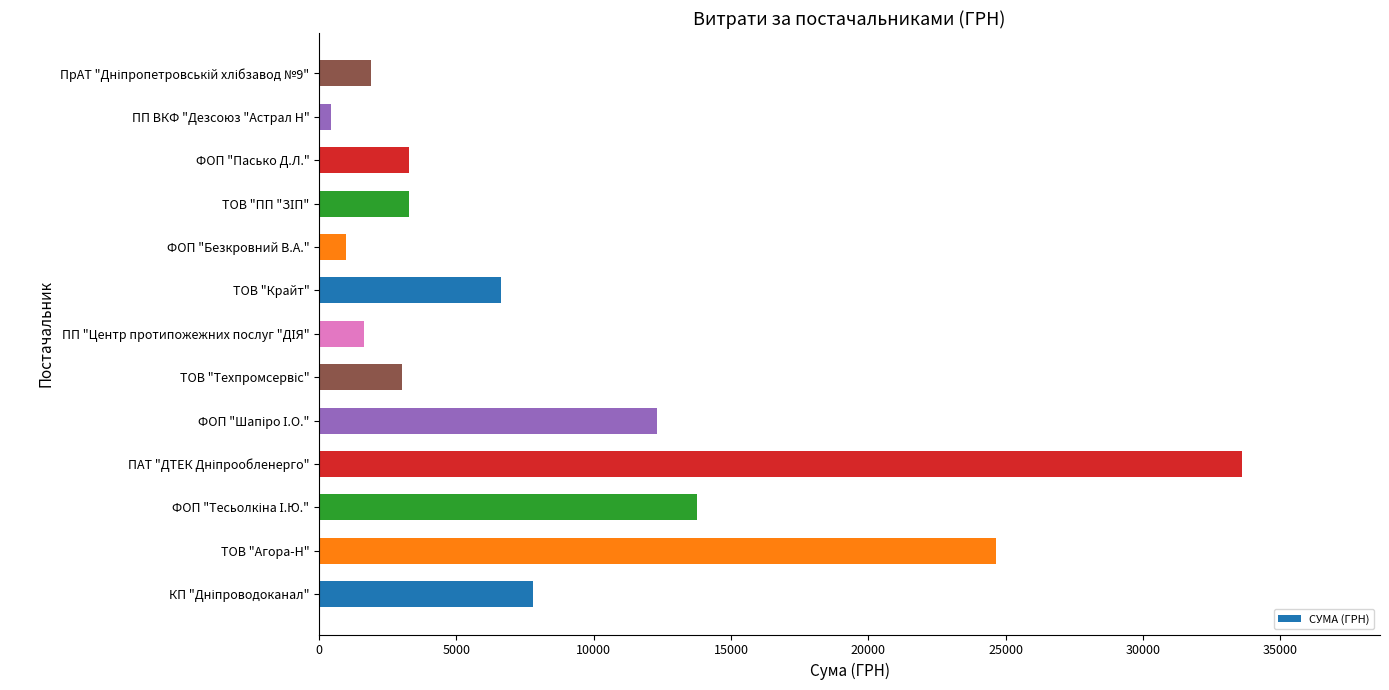

What is the approximate value at ТОВ "Агора-Н"?

24663.0